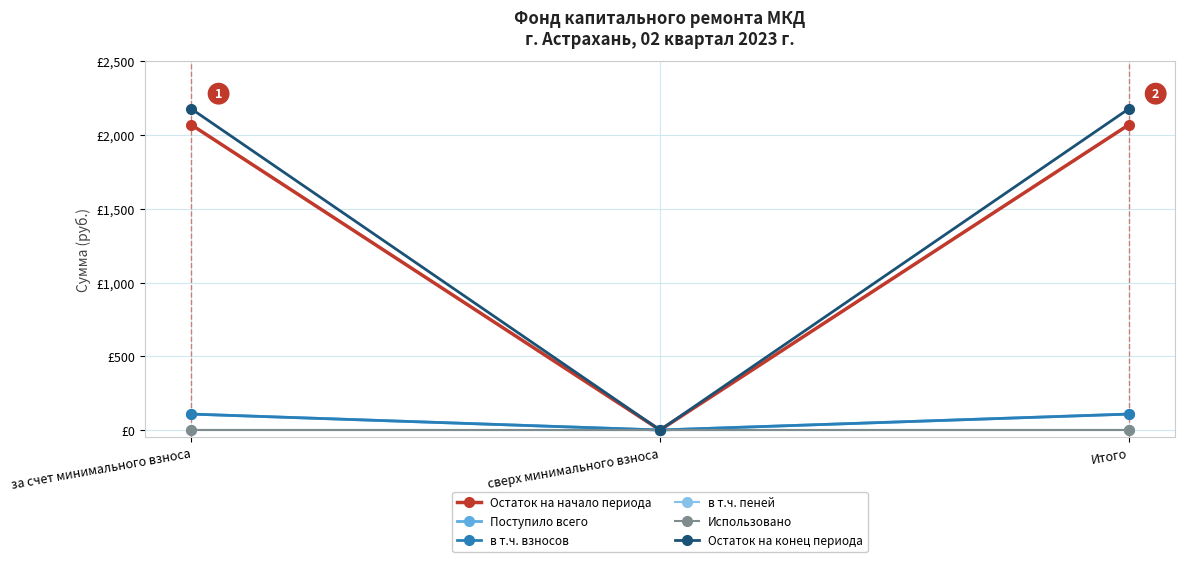

What is the average value of the Остаток на конец периода series?

1451.8